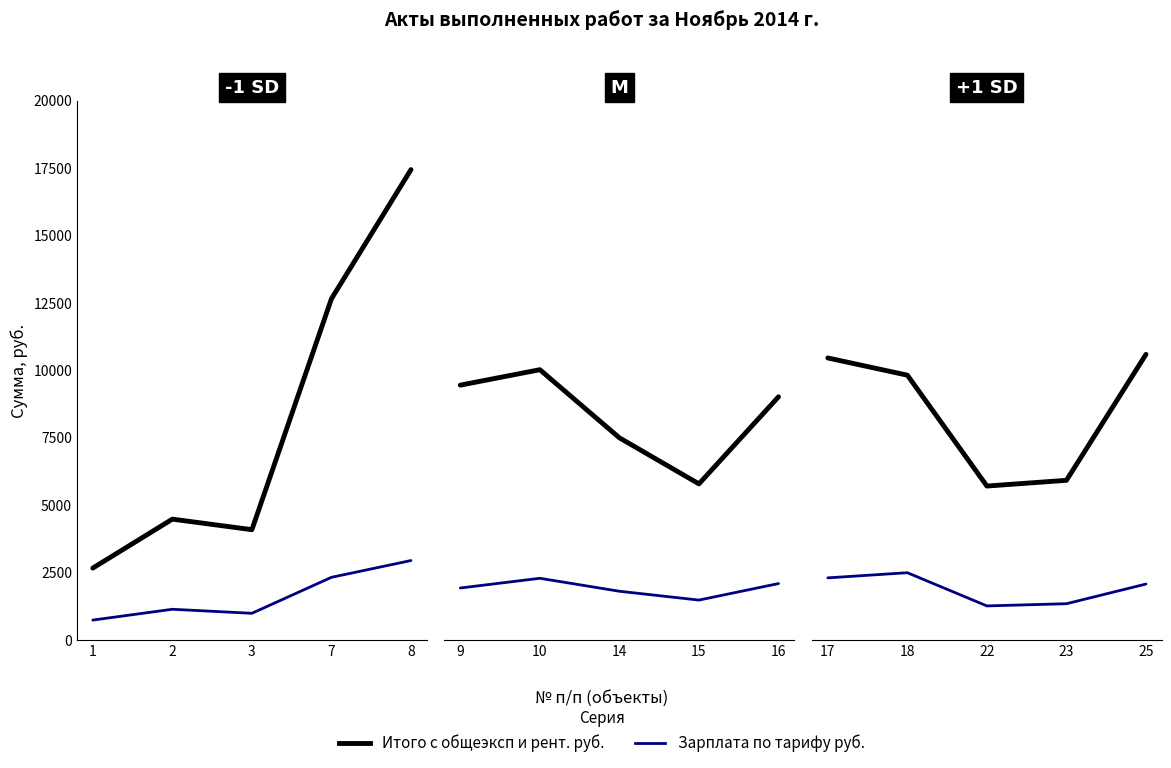

True or false: Зарплата по тарифу руб. has more than 2 points higher than both neighbors.

False